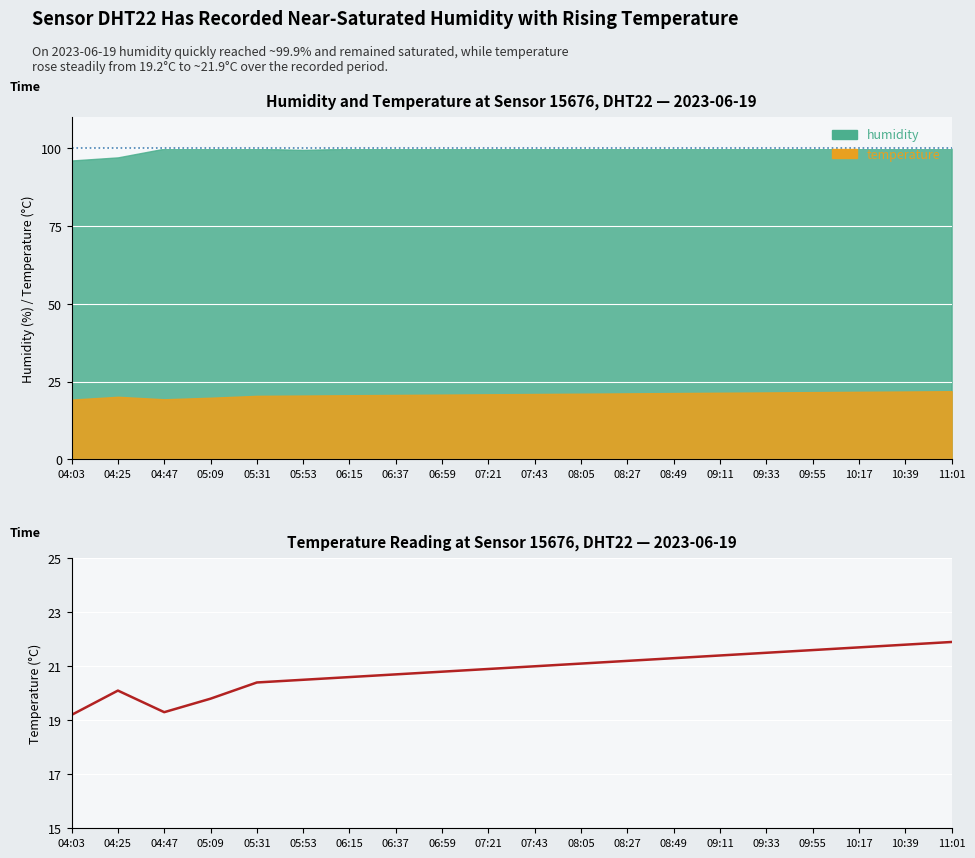

Reading right to left, list all the values displayed in this chart.

11:01=21.9	10:39=21.8	10:17=21.7	09:55=21.6	09:33=21.5	09:11=21.4	08:49=21.3	08:27=21.2	08:05=21.1	07:43=21.0	07:21=20.9	06:59=20.8	06:37=20.7	06:15=20.6	05:53=20.5	05:31=20.4	05:09=19.8	04:47=19.3	04:25=20.1	04:03=19.2